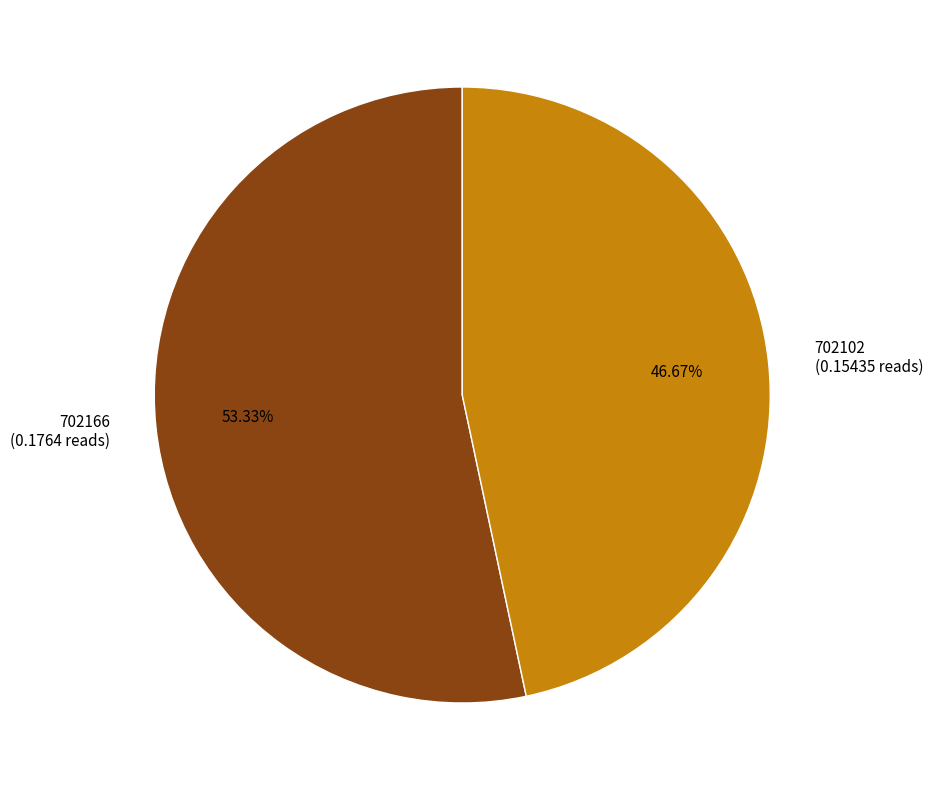

Which slice is the smallest?

702102